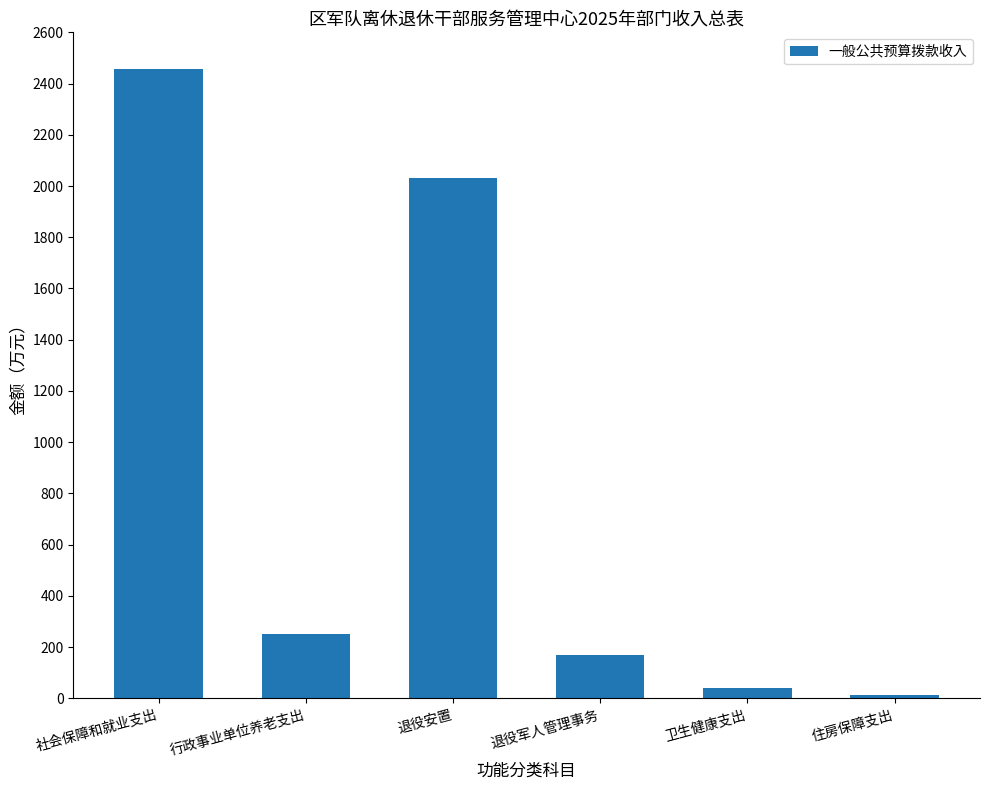

Rank the categories by value from highest to lowest.

社会保障和就业支出, 退役安置, 行政事业单位养老支出, 退役军人管理事务, 卫生健康支出, 住房保障支出